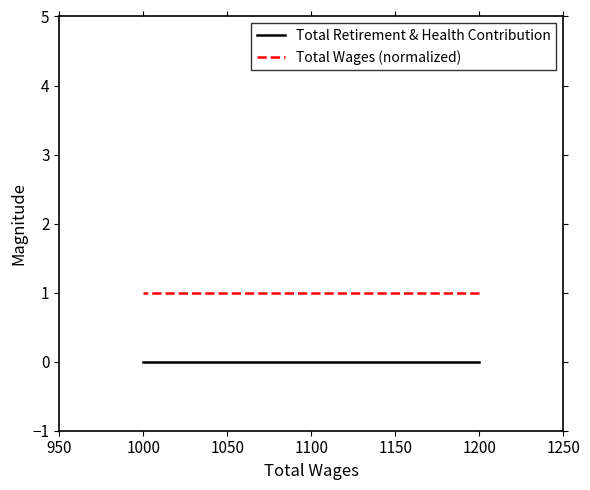

Rank the series by their average value, from lowest to highest.

Total Retirement & Health Contribution, Total Wages (normalized)